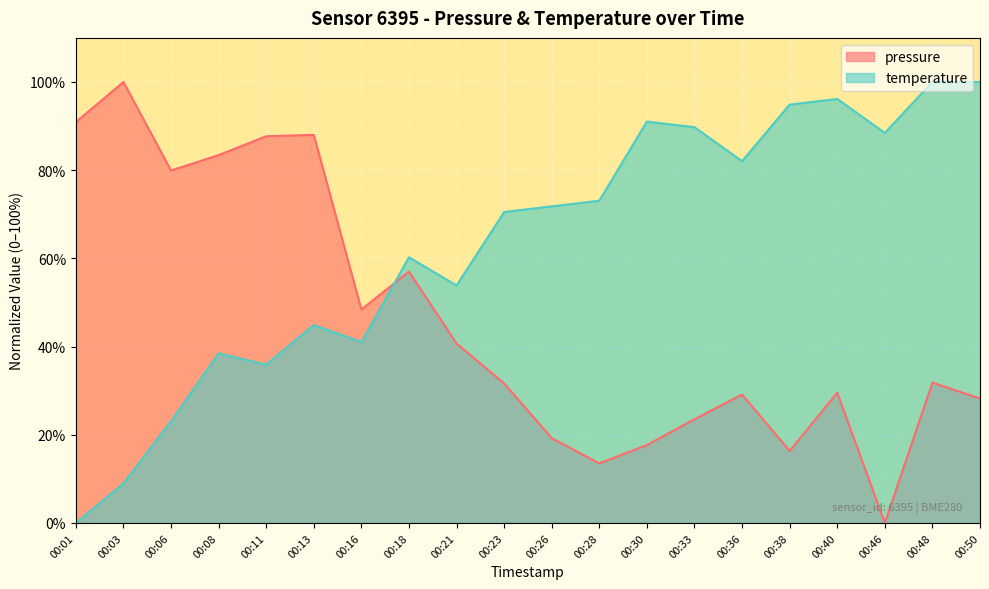

Where is the first local maximum for pressure?

00:03